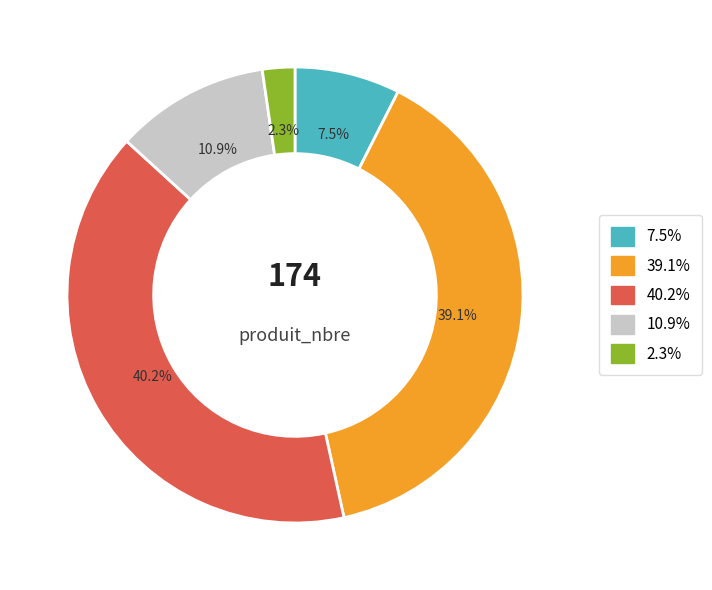

Does any single category account for the majority?

No